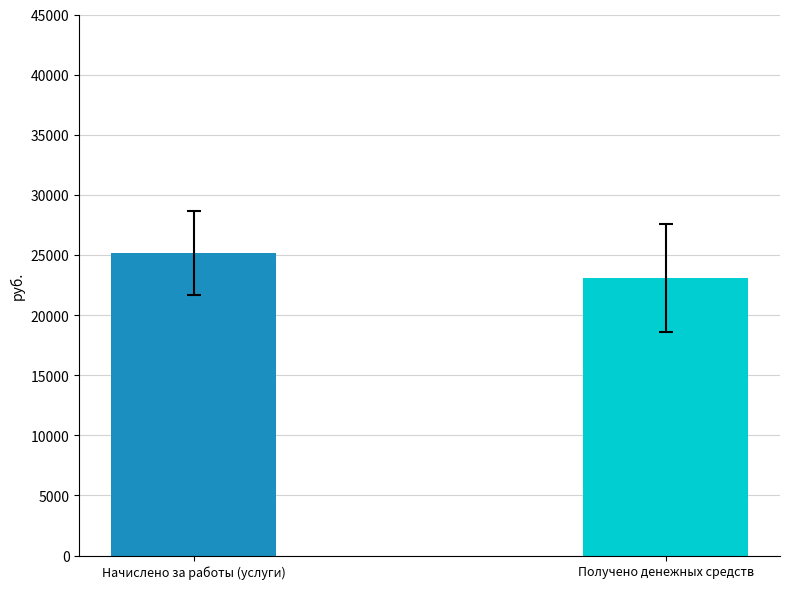

What is the sum of the values at Начислено за работы (услуги) and Получено денежных средств?

48266.9